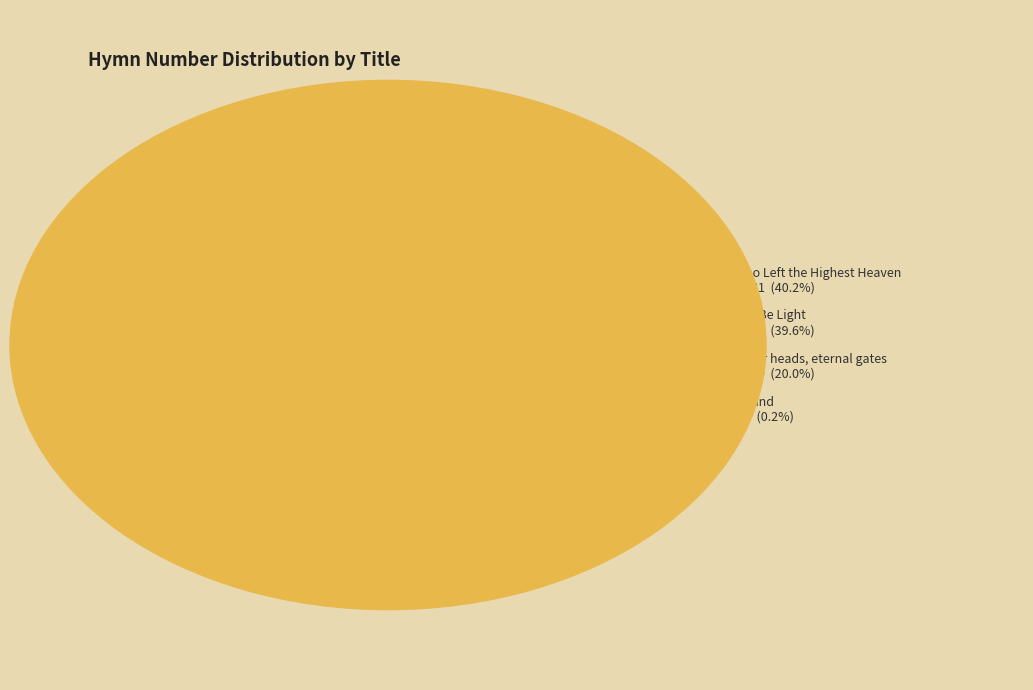

True or false: Let There Be Light accounts for 31% of the total.

False